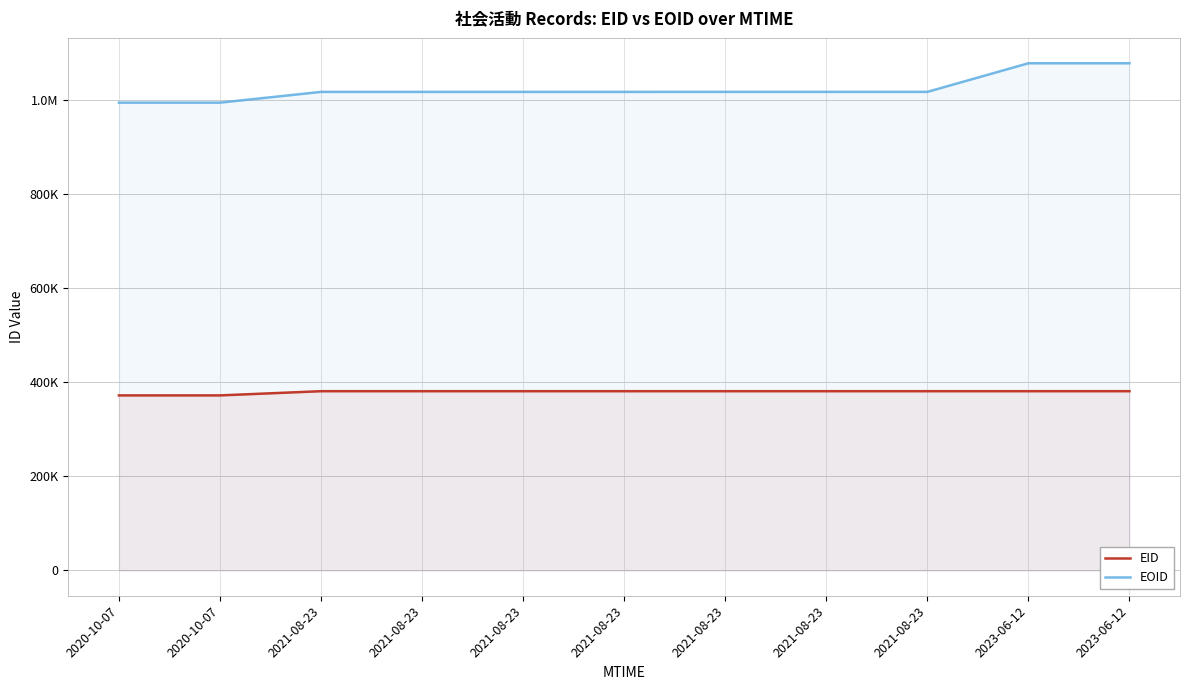

Reading right to left, what are all the values shown in this chart?

EID: 380647	380635	380634	380633	380632	380628	380626	380622	380616	371697	371695
EOID: 1077257	1077256	1016451	1016447	1016445	1016421	1016417	1016409	1016400	993562	993561